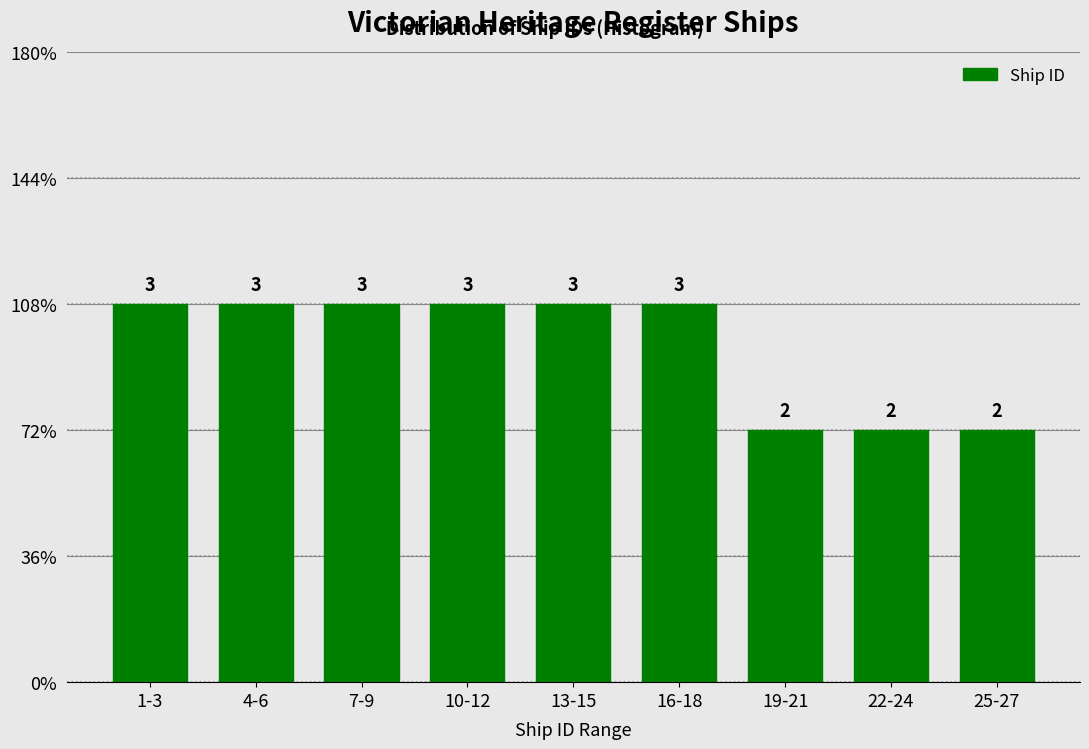

Does the chart contain any negative values?

No